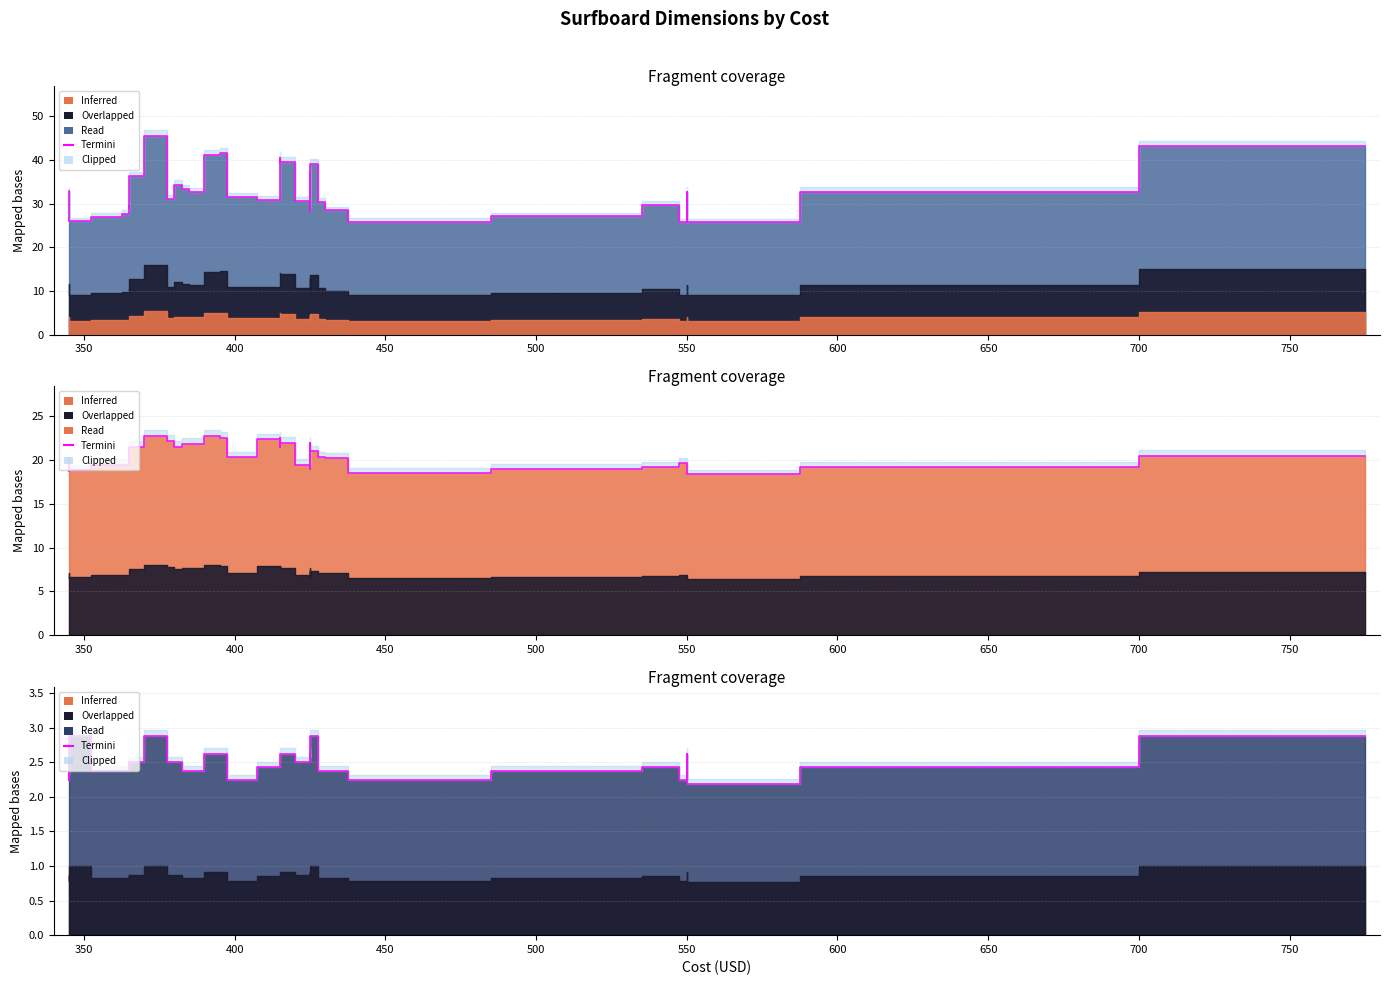

What is the difference between the maximum and minimum values?

0.7